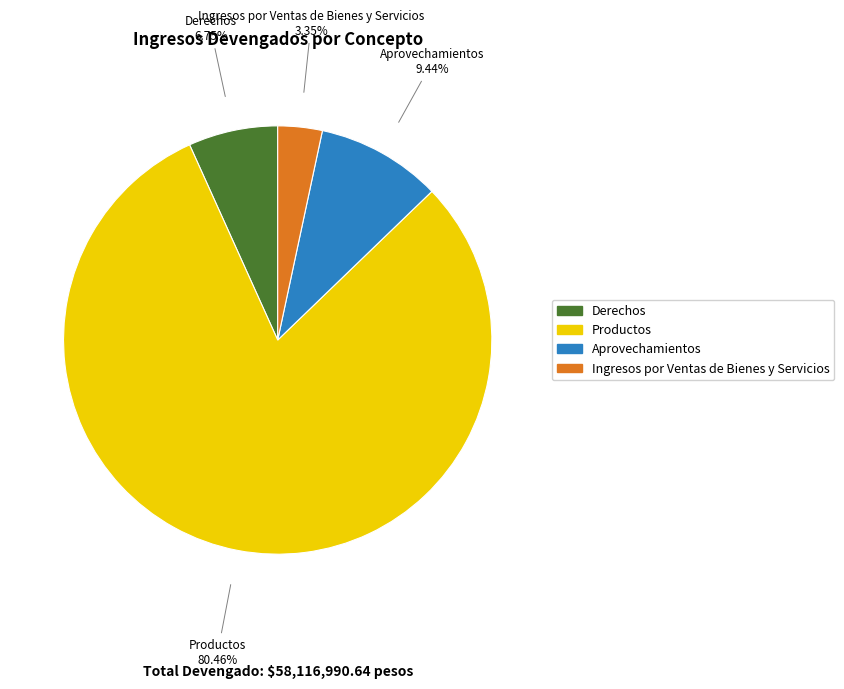

Does Productos account for over 50% of the chart?

Yes